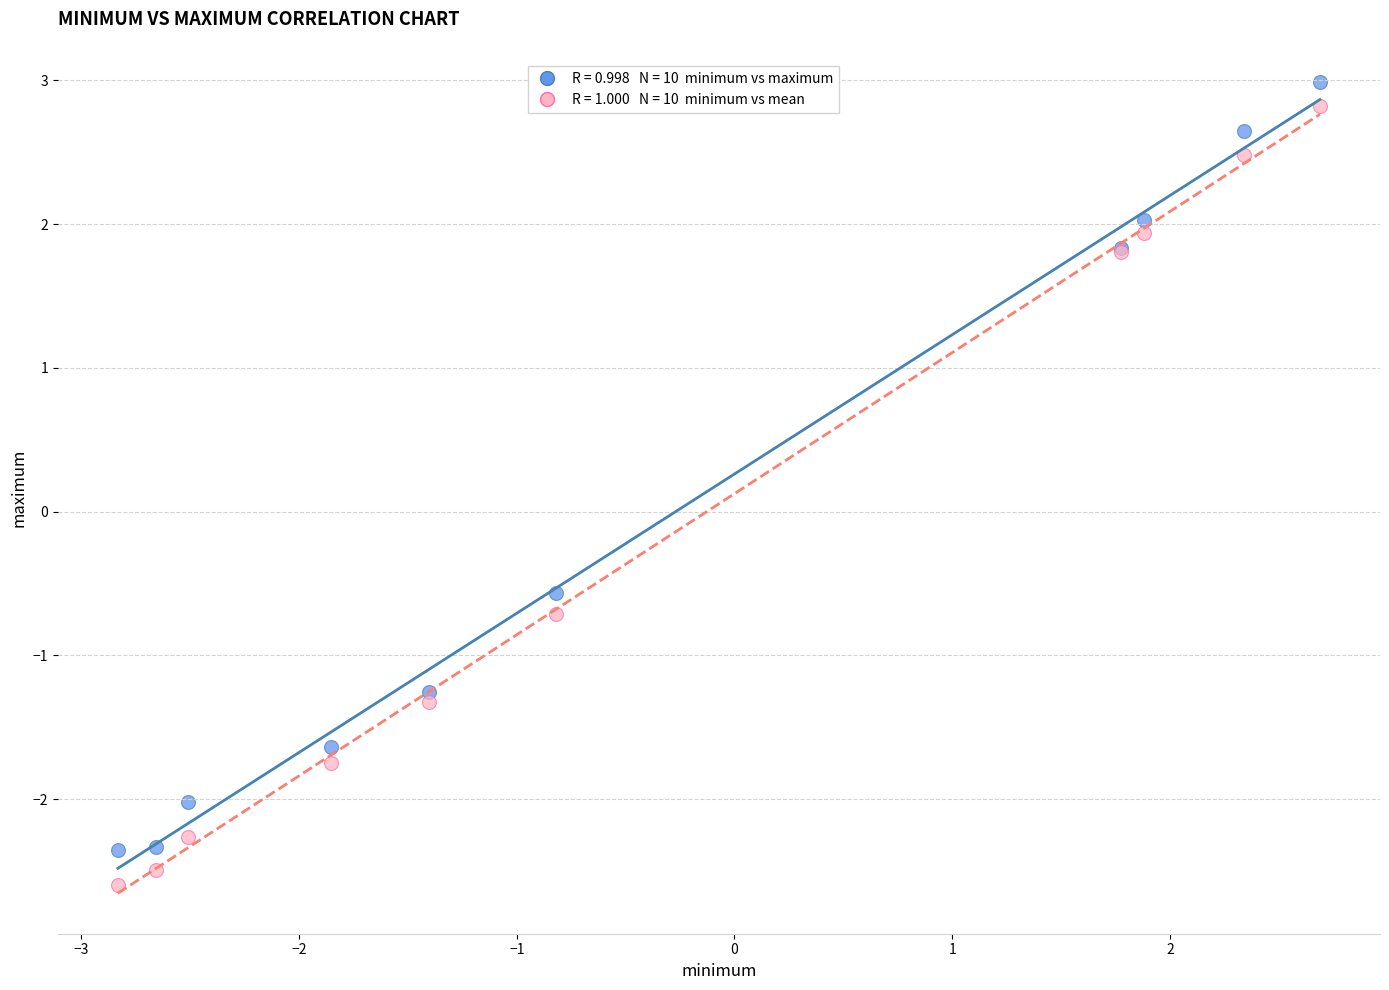

Across all series, what Y value is closest to 0?

-0.6